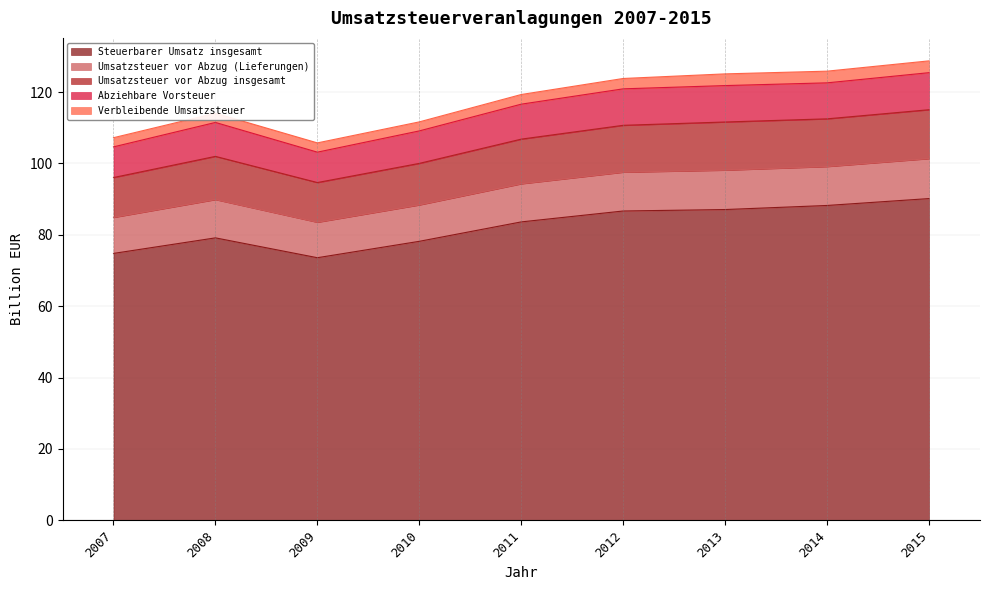

True or false: Abziehbare Vorsteuer and Umsatzsteuer vor Abzug insgesamt cross at least once.

False